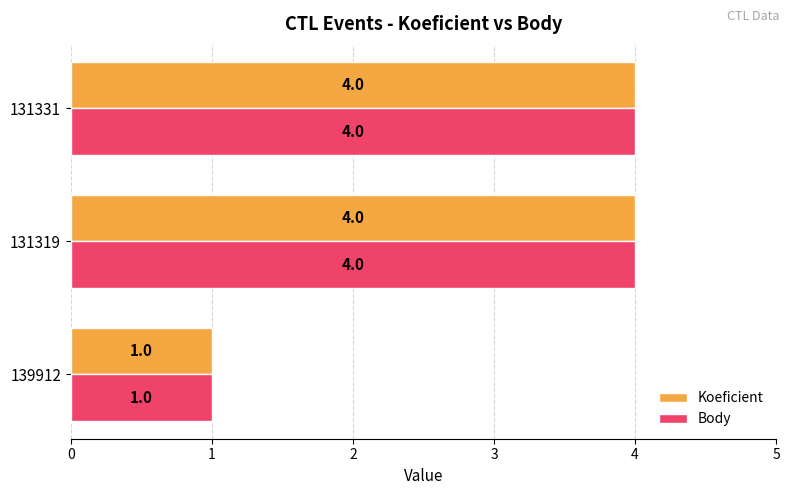

What is the smallest value displayed?

1